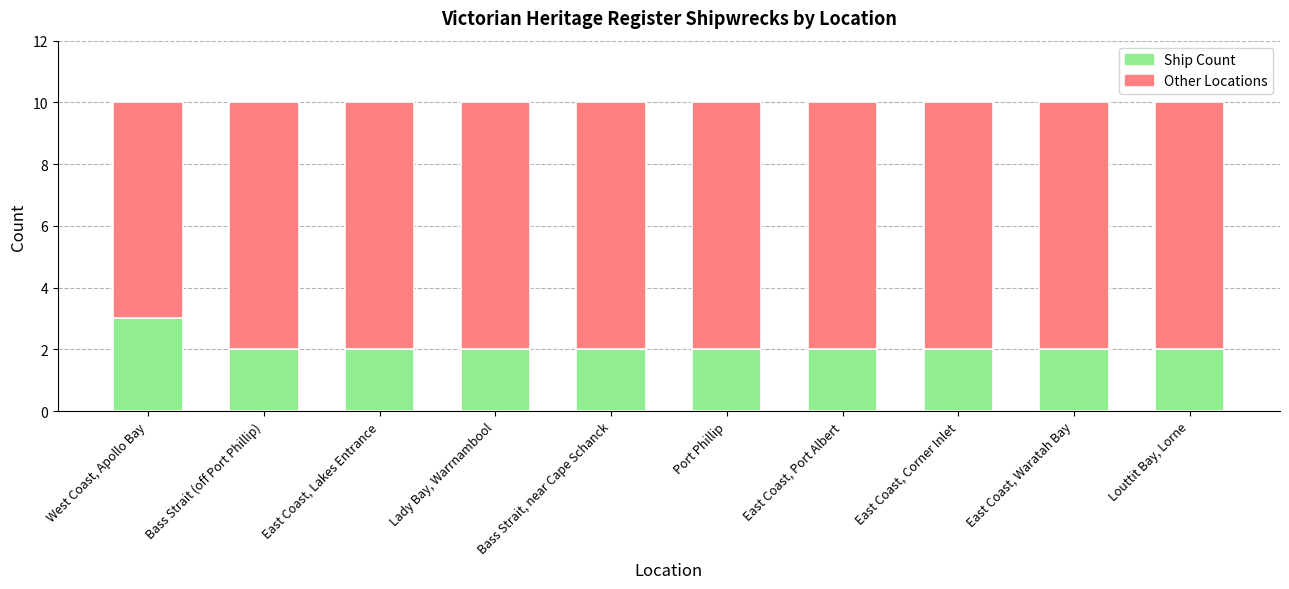

What is the total value across all series at East Coast, Lakes Entrance?

10